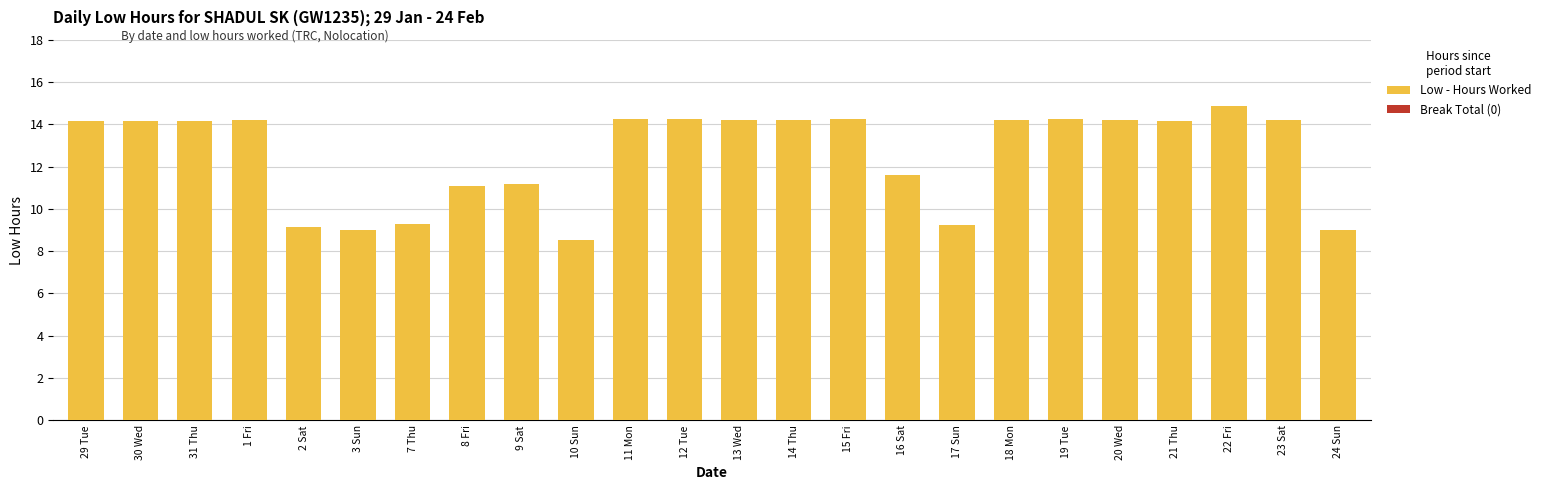

Approximately how many times larger is the value at 8 Fri compared to 23 Sat?

0.8